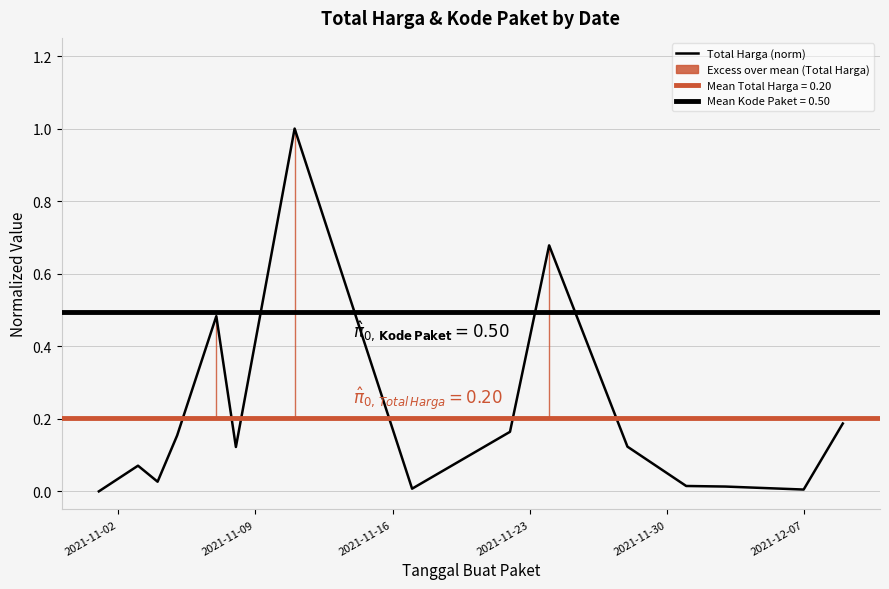

Reading left to right, transcribe all the data shown in this chart.

0.0	0.1	0.0	0.2	0.5	0.1	1.0	0.0	0.2	0.7	0.1	0.0	0.0	0.0	0.2